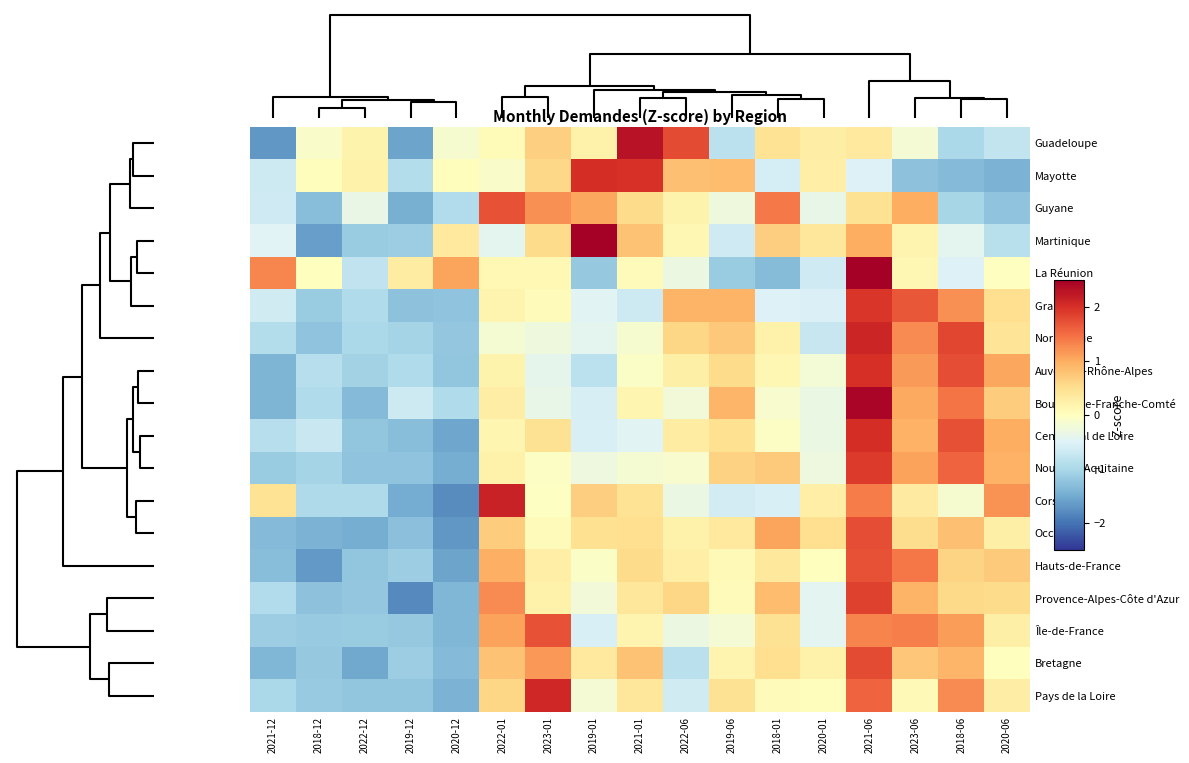

Count the number of data series in this chart.

18